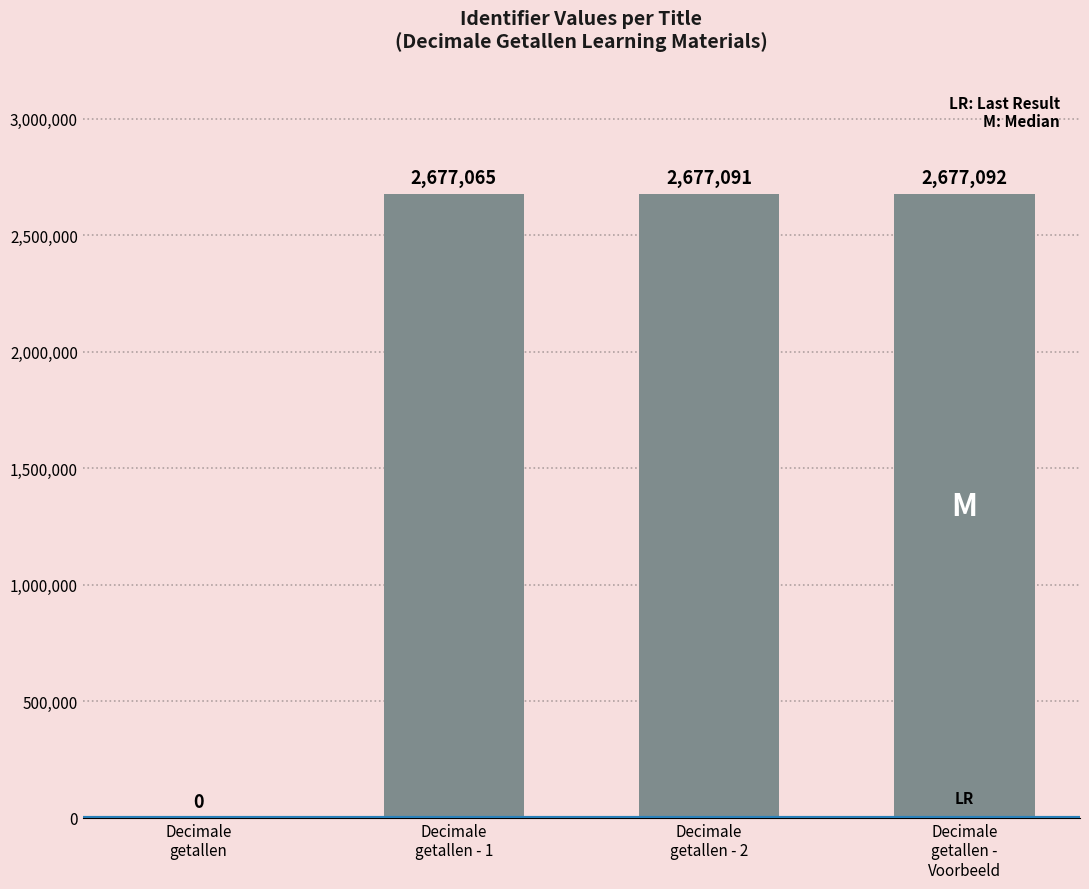

Reading right to left, transcribe all the data shown in this chart.

Decimale
getallen -
Voorbeeld=2677092	Decimale
getallen - 2=2677091	Decimale
getallen - 1=2677065	Decimale
getallen=0